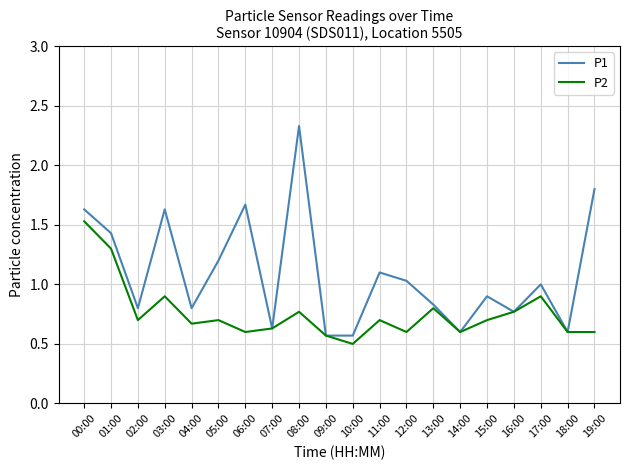

The P2 series shows 0.8 at 14:00. True or false?

False